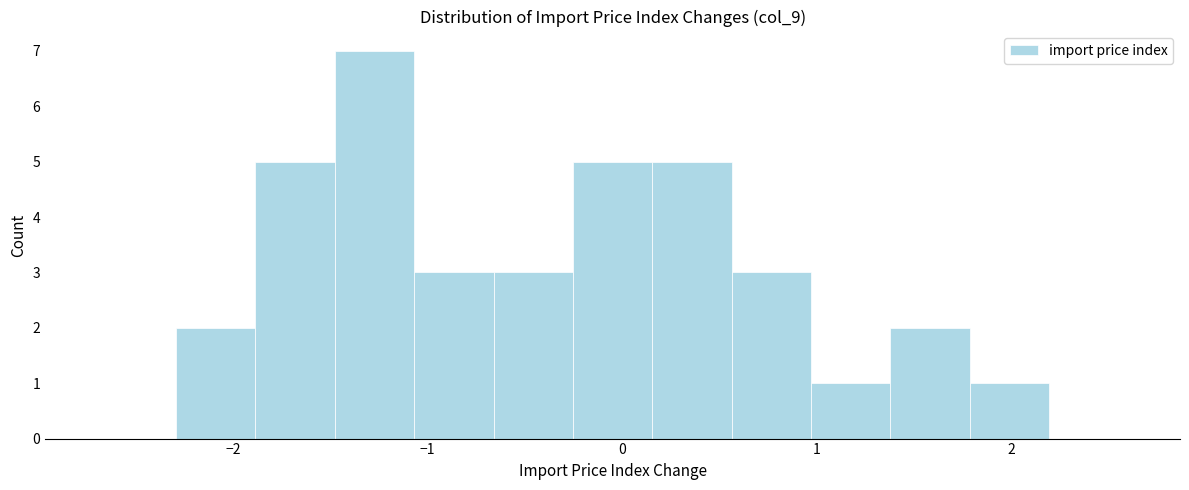

Reading left to right, list every bar in this chart as the range it spans on the x-axis followed by its height. Neither the bar edges nor the heights are printed on the chart, so give them approximately, as read against the axes.

-2.7 to -2.3: 0
-2.3 to -1.9: 2
-1.9 to -1.5: 5
-1.5 to -1.1: 7
-1.1 to -0.7: 3
-0.7 to -0.3: 3
-0.3 to 0.2: 5
0.2 to 0.6: 5
0.6 to 1.0: 3
1.0 to 1.4: 1
1.4 to 1.8: 2
1.8 to 2.2: 1
2.2 to 2.6: 0